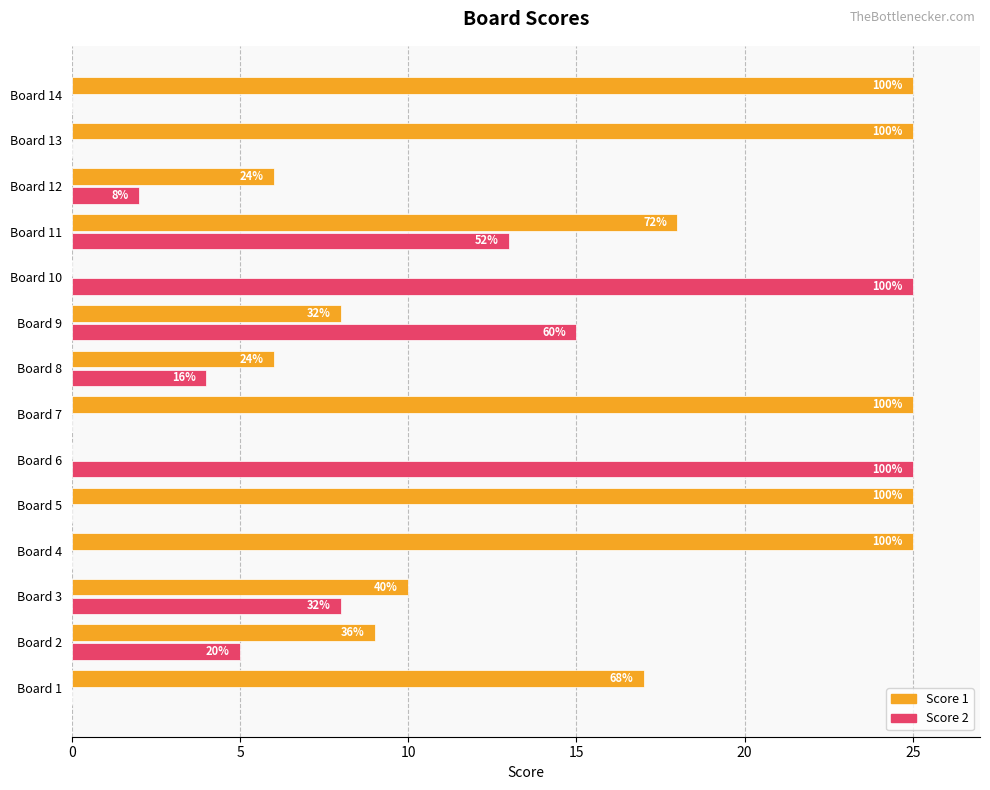

What are all the series names shown in the legend?

Score 1, Score 2